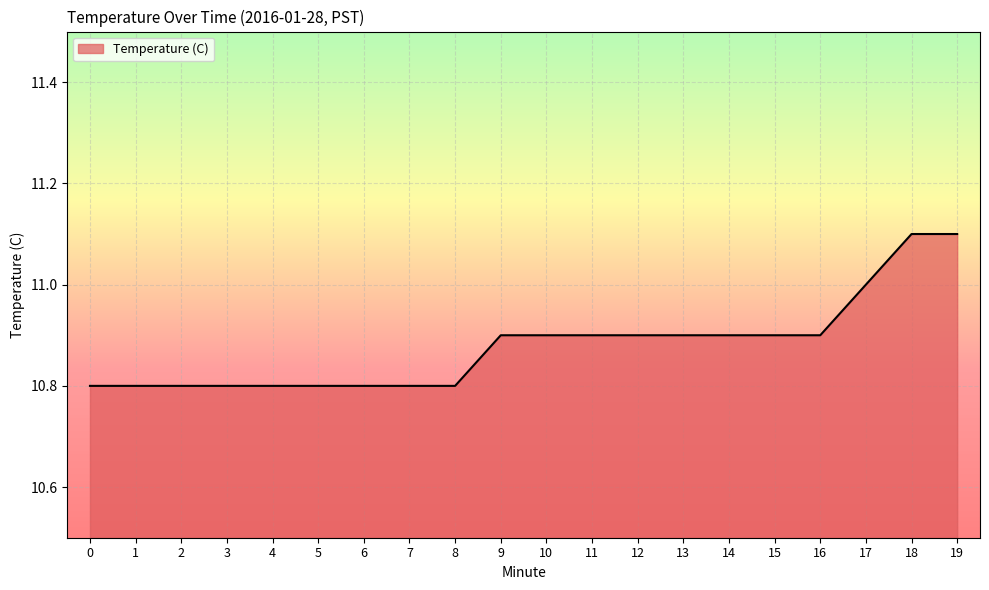

What is the difference between the maximum and minimum values?

0.3